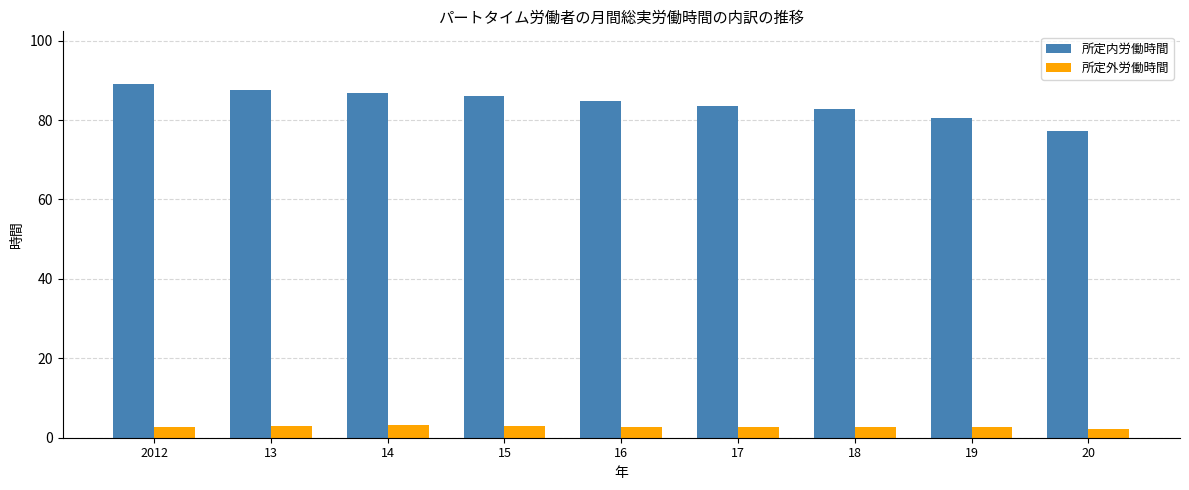

What is the value of the 所定外労働時間 bar at the 7th from the left?

2.6